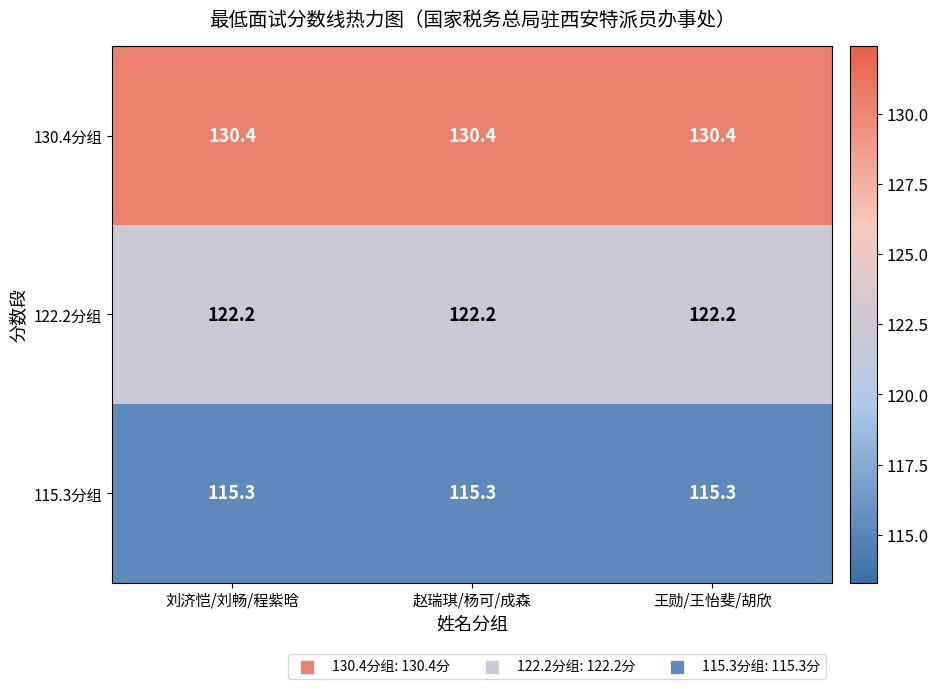

Rank the series at 赵瑞琪/杨可/成森 from highest to lowest value.

130.4分组, 122.2分组, 115.3分组